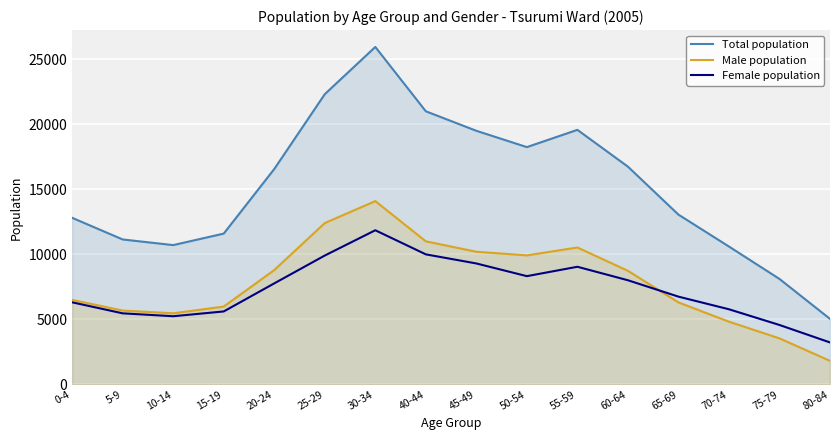

Reading right to left, what are all the values shown in this chart?

Total population: 80-84=5039	75-79=8110	70-74=10602	65-69=13055	60-64=16744	55-59=19573	50-54=18246	45-49=19500	40-44=21000	30-34=25946	25-29=22316	20-24=16562	15-19=11597	10-14=10712	5-9=11145	0-4=12809
Male population: 80-84=1812	75-79=3540	70-74=4824	65-69=6306	60-64=8735	55-59=10527	50-54=9922	45-49=10200	40-44=11000	30-34=14093	25-29=12407	20-24=8793	15-19=5986	10-14=5469	5-9=5680	0-4=6497
Female population: 80-84=3227	75-79=4570	70-74=5778	65-69=6749	60-64=8009	55-59=9046	50-54=8324	45-49=9300	40-44=10000	30-34=11853	25-29=9909	20-24=7769	15-19=5611	10-14=5243	5-9=5465	0-4=6312